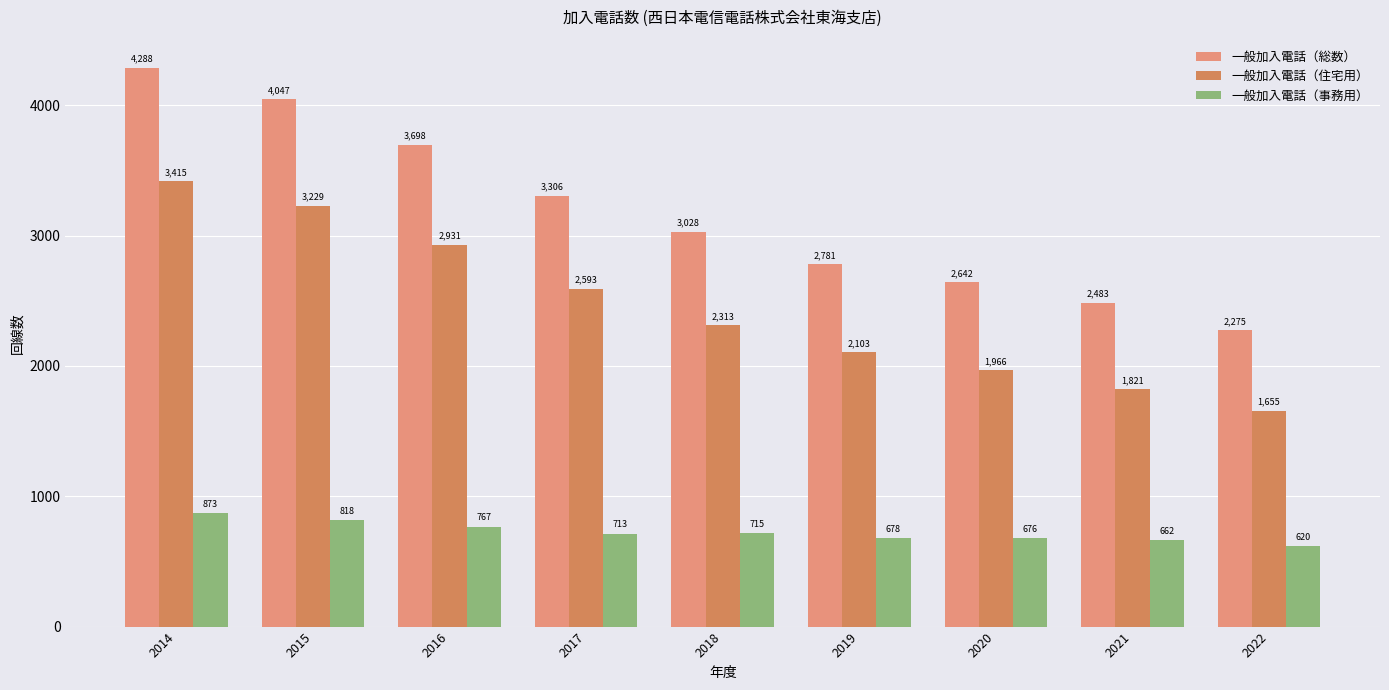

Rank the series by their maximum value, from lowest to highest.

一般加入電話（事務用）, 一般加入電話（住宅用）, 一般加入電話（総数）